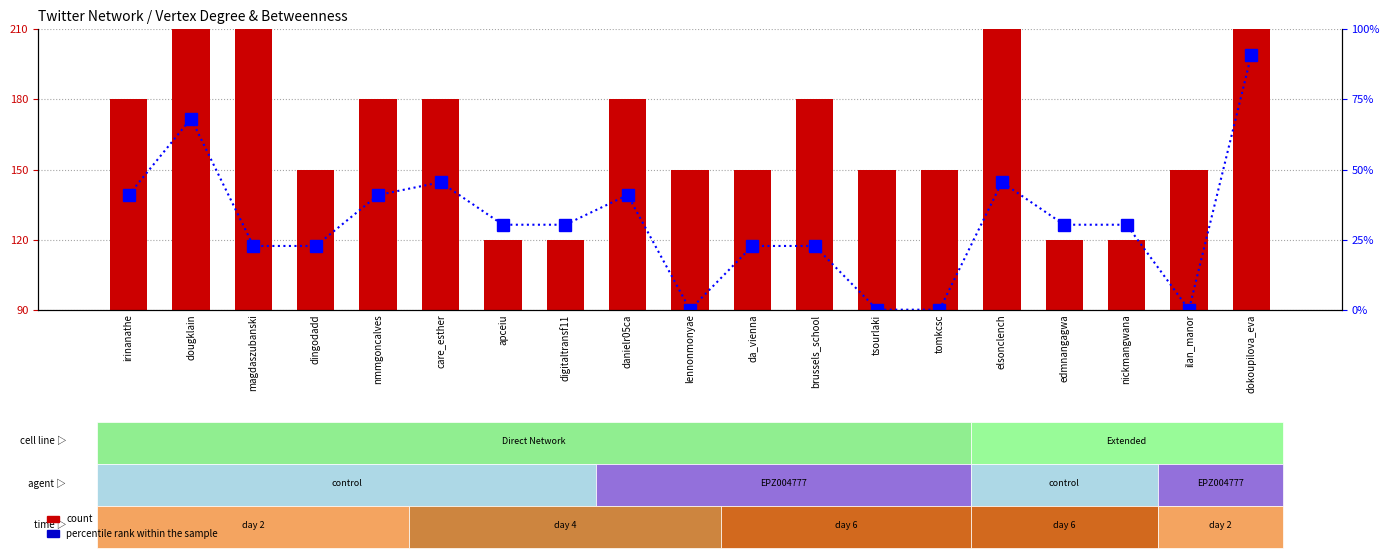

Which series has the largest total across all categories?

count